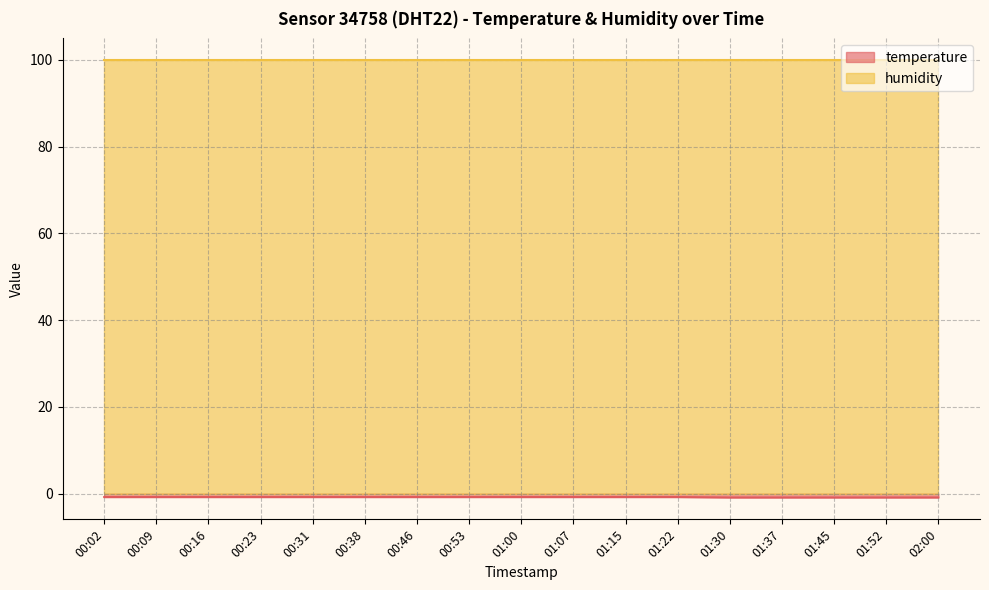

Which has a higher value, 01:15 or 01:07?

01:15